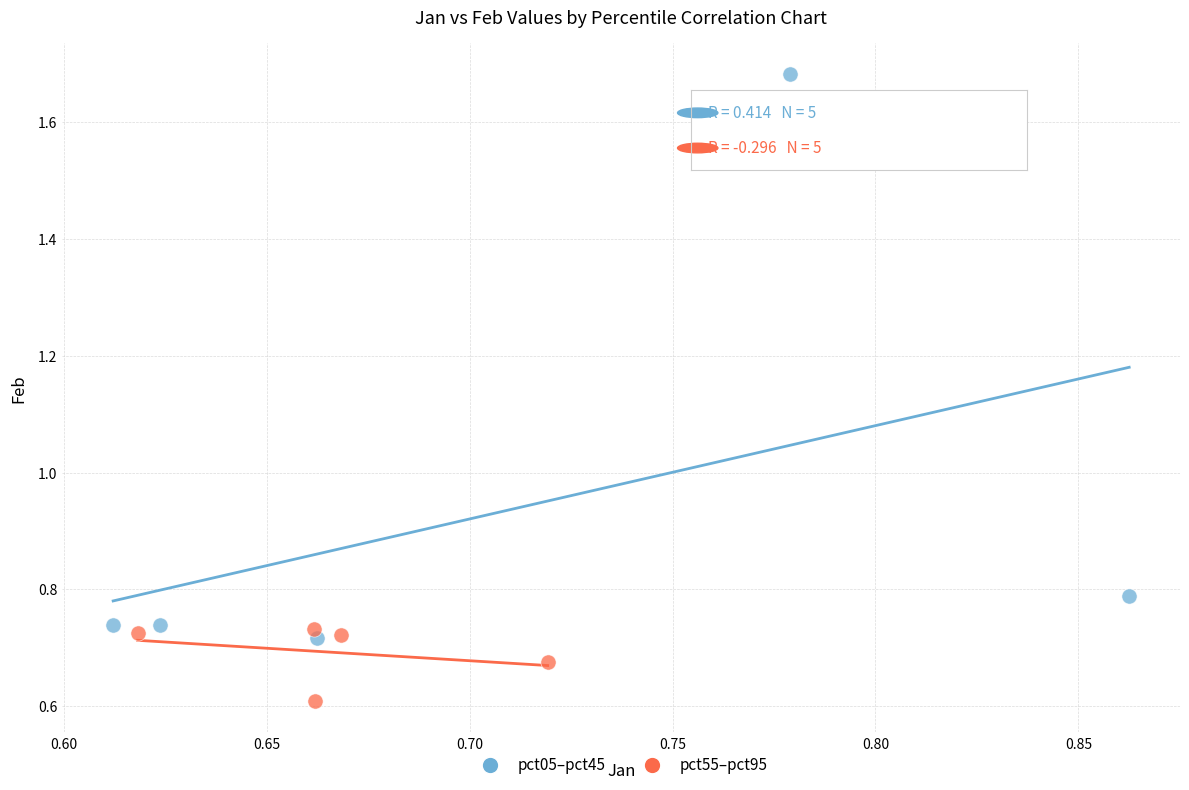

Which series reaches the maximum Y coordinate?

pct05–pct45